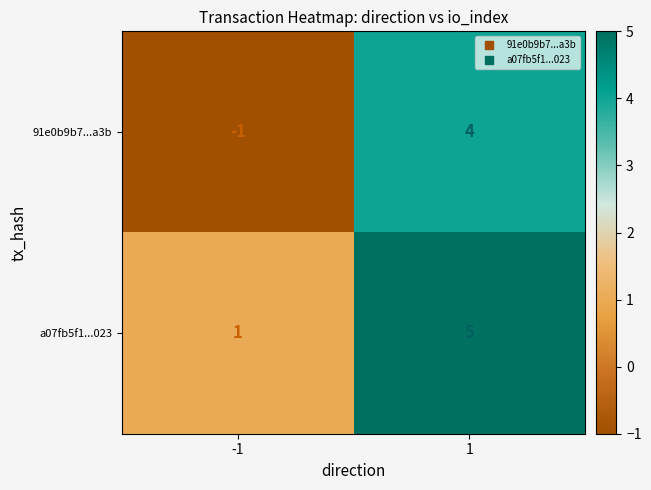

Rank the series by their maximum value, from highest to lowest.

a07fb5f1...023, 91e0b9b7...a3b